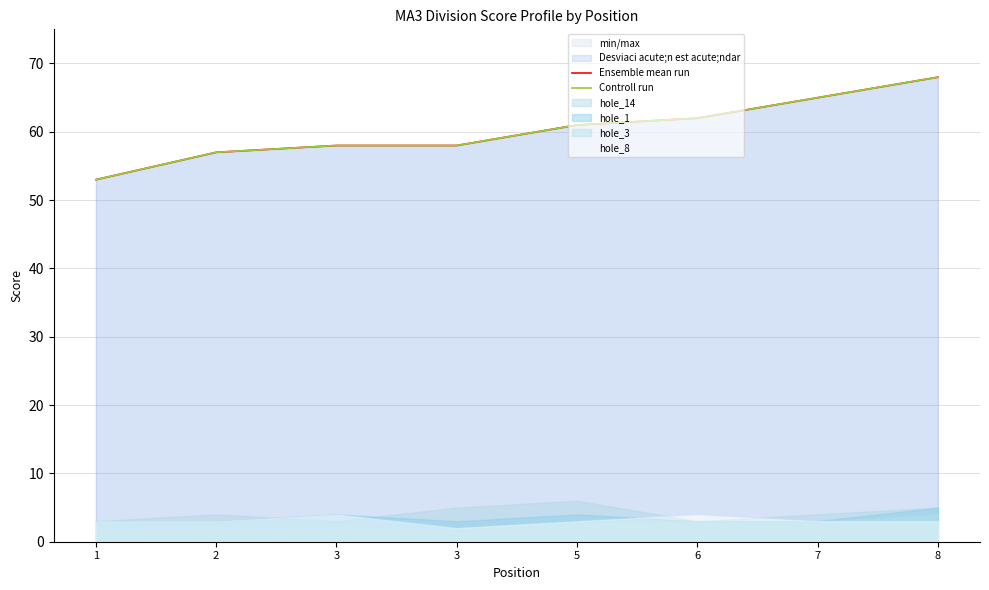

Is the value of Ensemble mean run at 8 greater than the value of Controll run at 8?

No